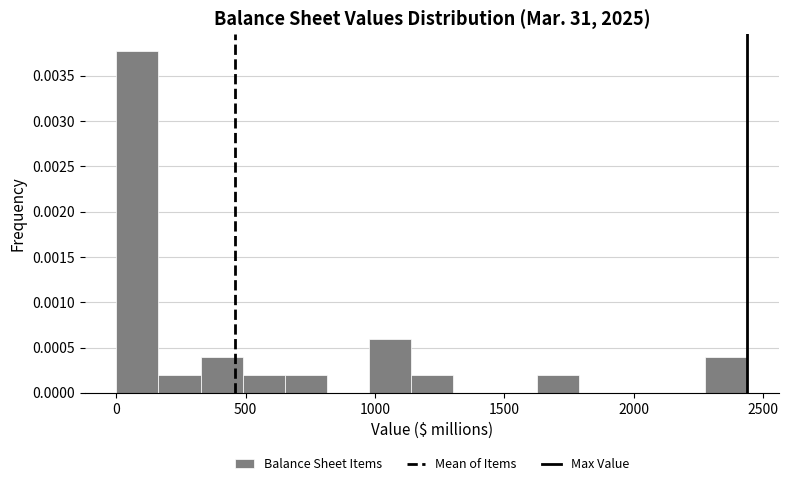

Around what value on the x-axis is the tallest bar? Give the approximate position of its centre, as read against the axis.

100